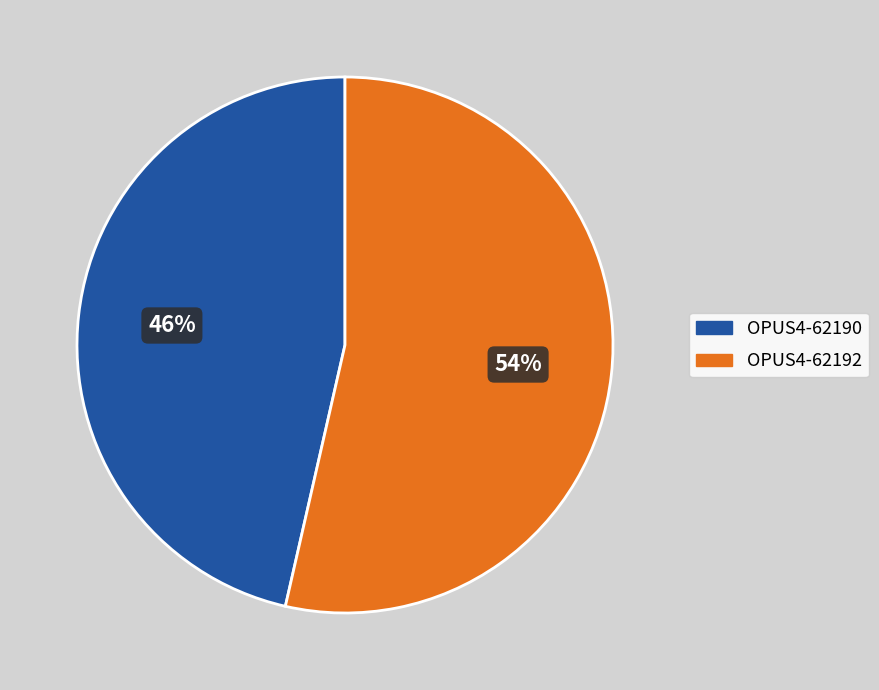

To the nearest percent, what portion does OPUS4-62190 represent?

46%